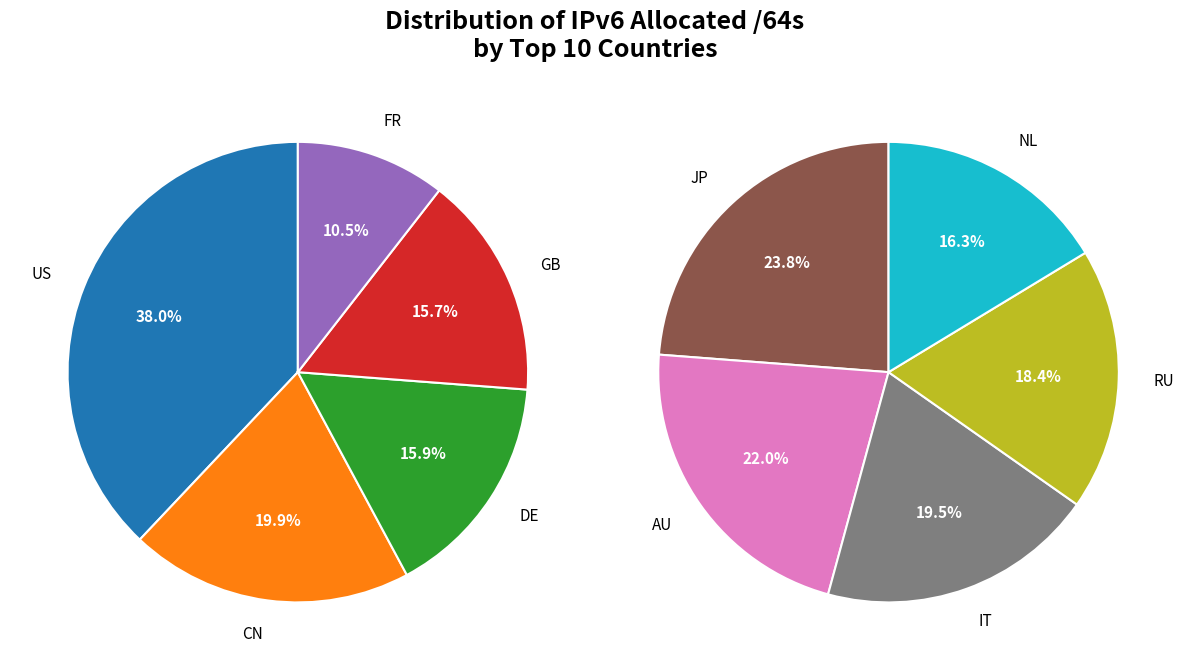

Does any single category account for the majority?

No